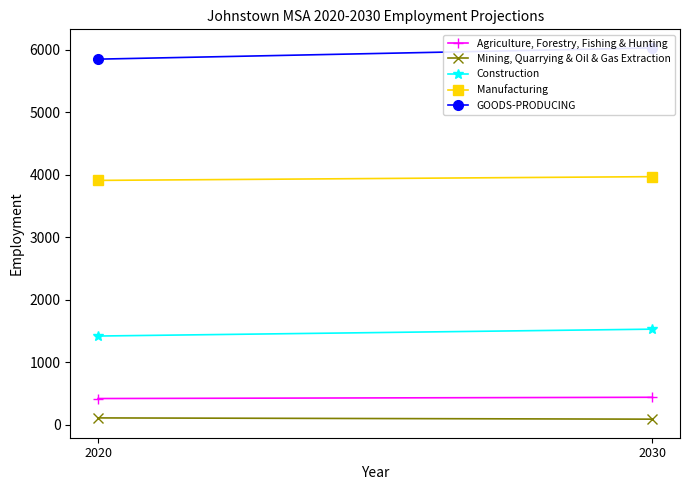

Count the Construction values in the range 1420 to 1530.

2